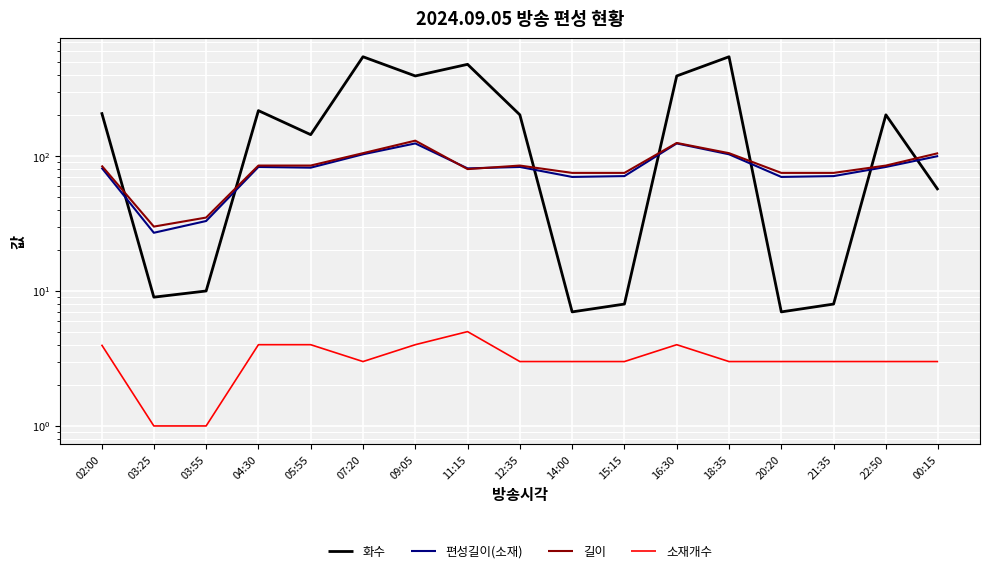

The 길이 series shows 80 at 11:15. True or false?

True